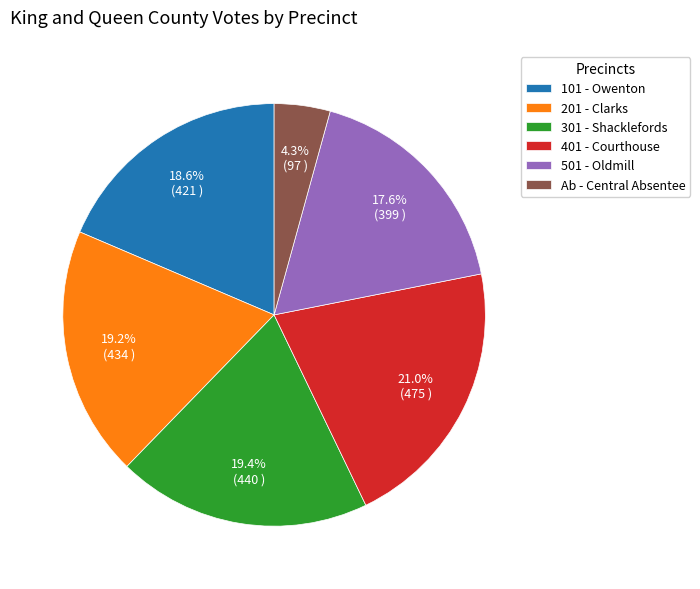

Does 301 - Shacklefords account for over 50% of the chart?

No